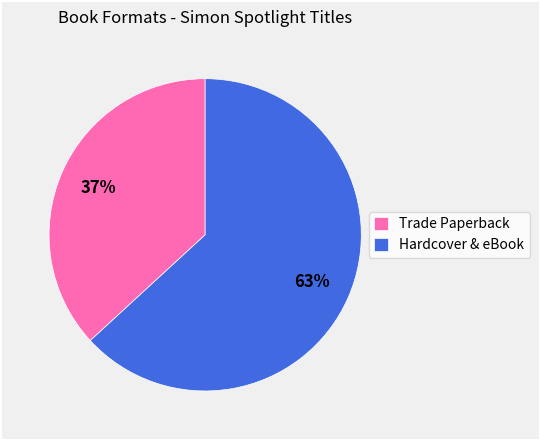

Is it true that Trade Paperback is 22% of the pie?

False